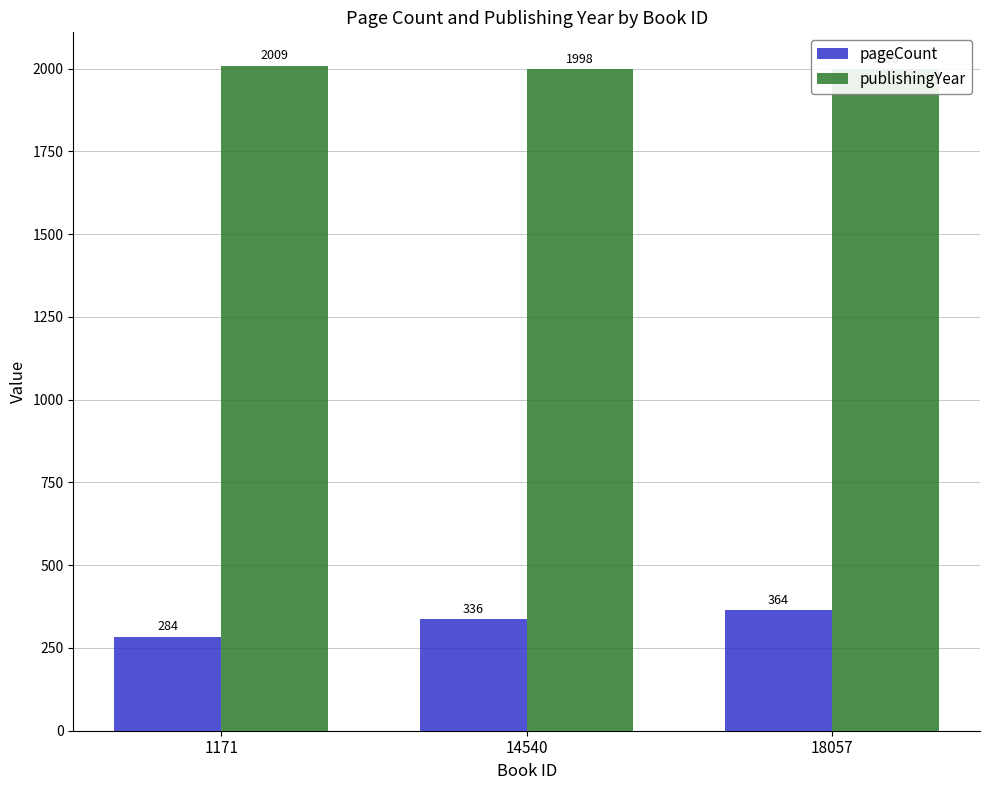

What is the sum of the publishingYear values at 18057 and 1171?

4007